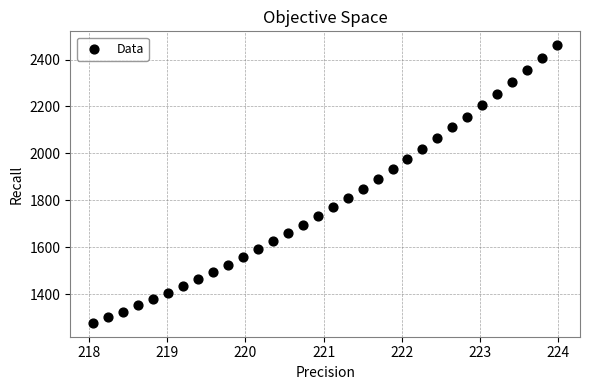

What is the range of X values (max minus min)?

5.9